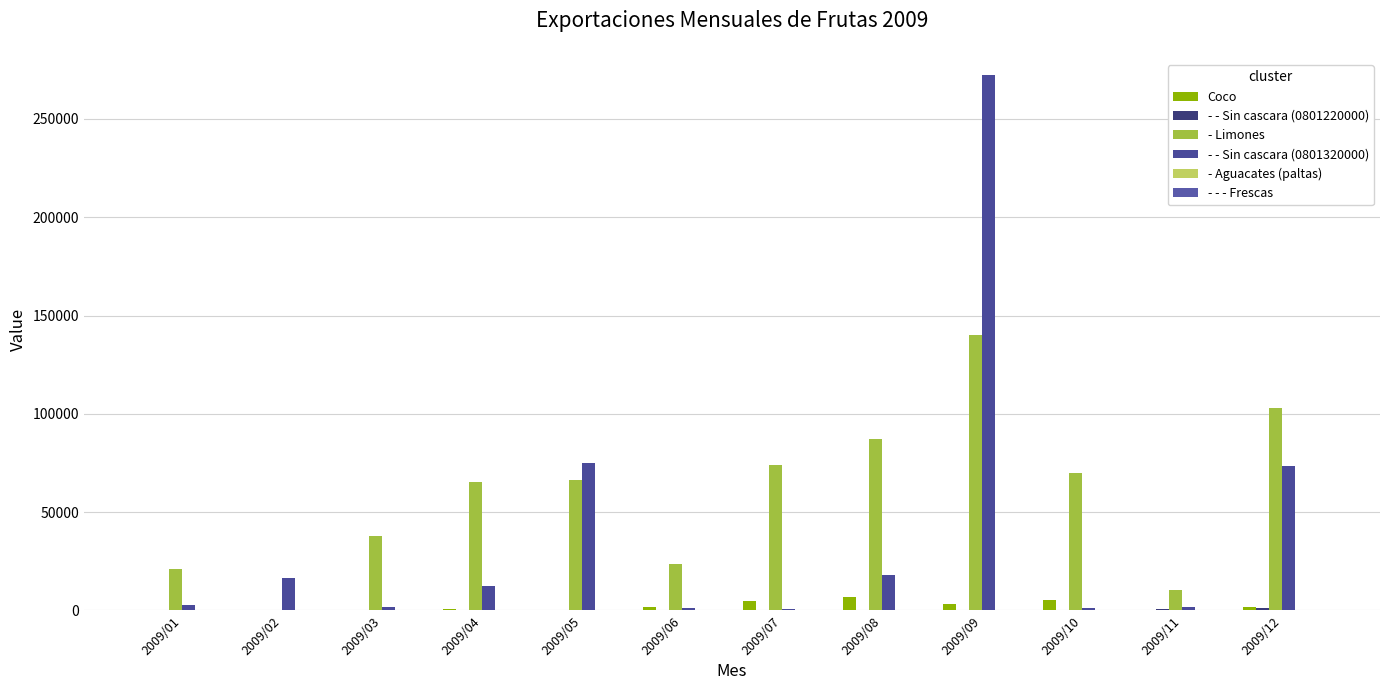

Count the number of categories in the chart.

12